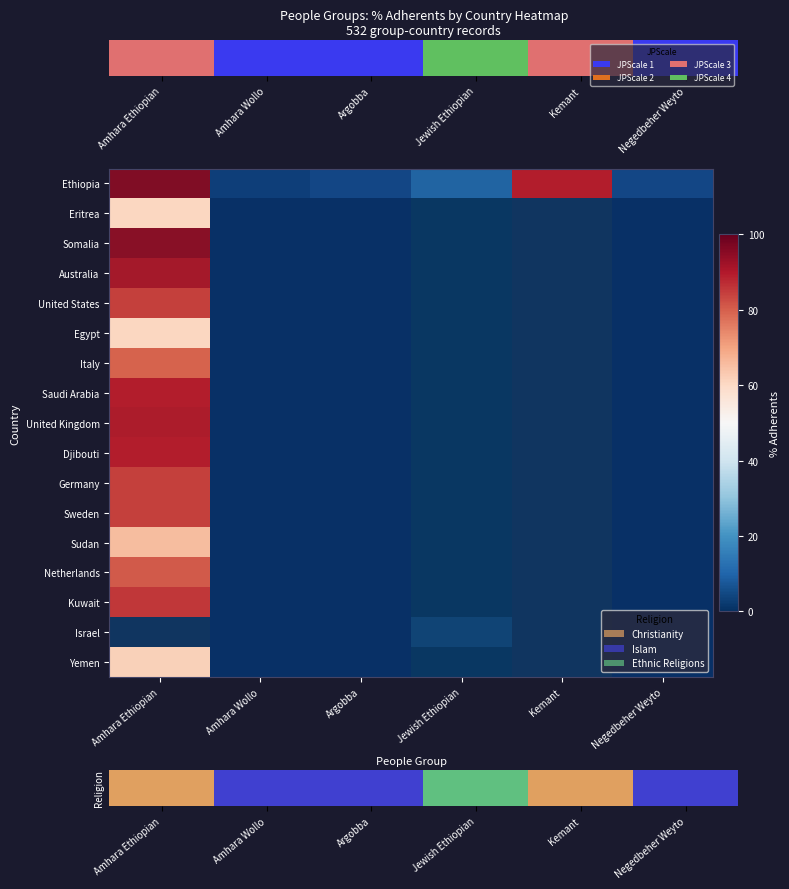

The value of Israel at Amhara Ethiopian is 0. True or false?

True